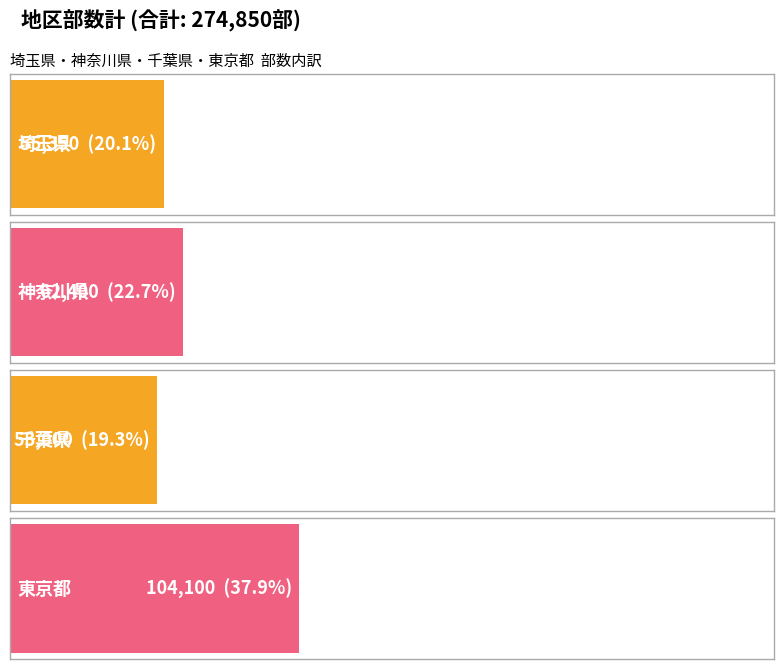

List the labels in order of value, largest first.

東京都, 神奈川県, 埼玉県, 千葉県